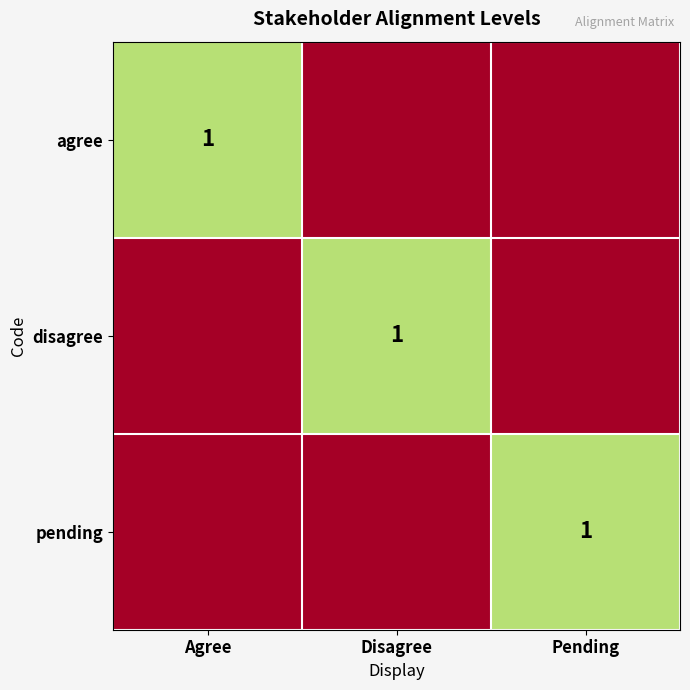

The value of agree at Agree is 0. True or false?

False